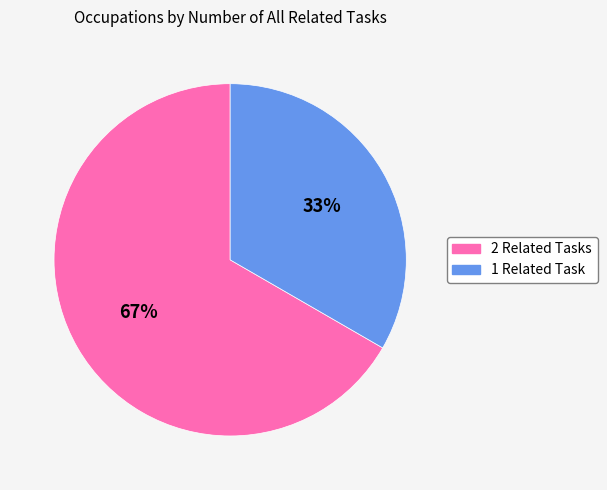

Combined, do 2 Related Tasks and 1 Related Task account for over 50%?

Yes